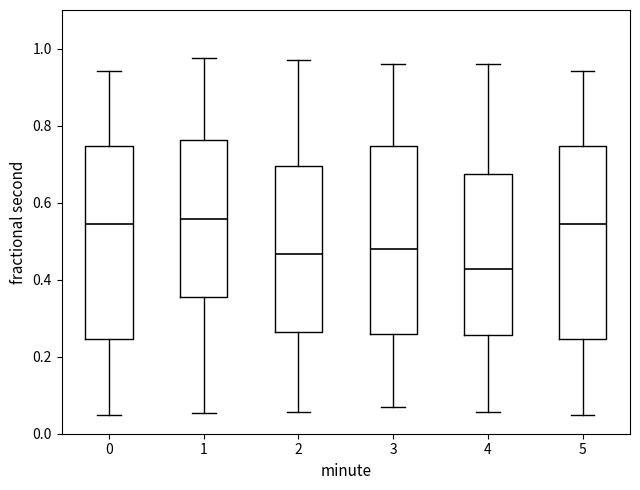

Which box has the lowest median line?

4